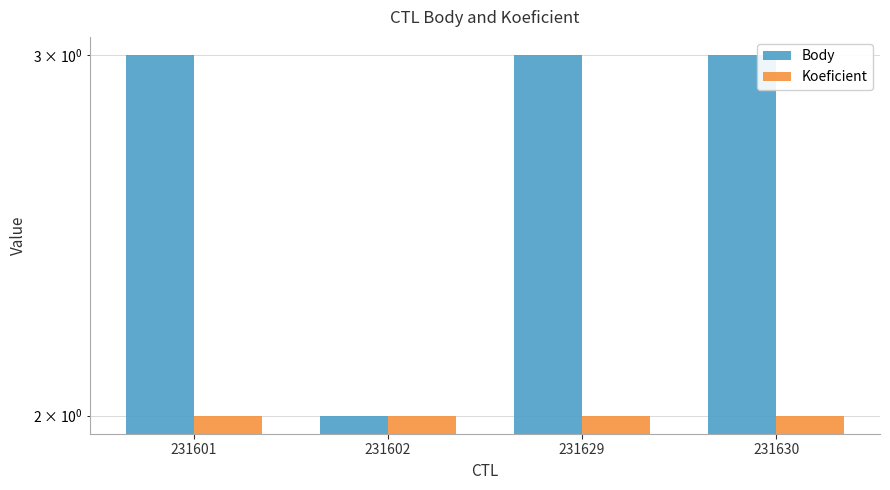

Which has a higher value, 231601 or 231630?

231601